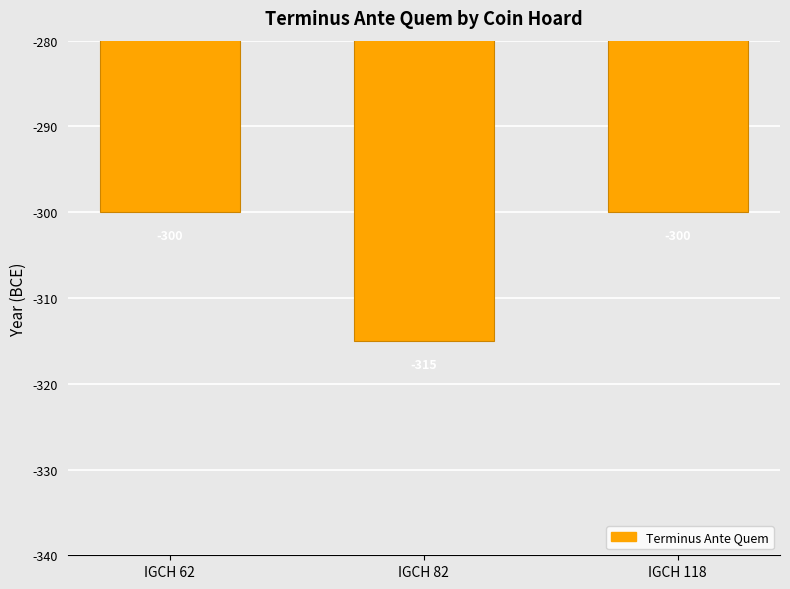

Reading left to right, extract all data points from this chart.

-300	-315	-300